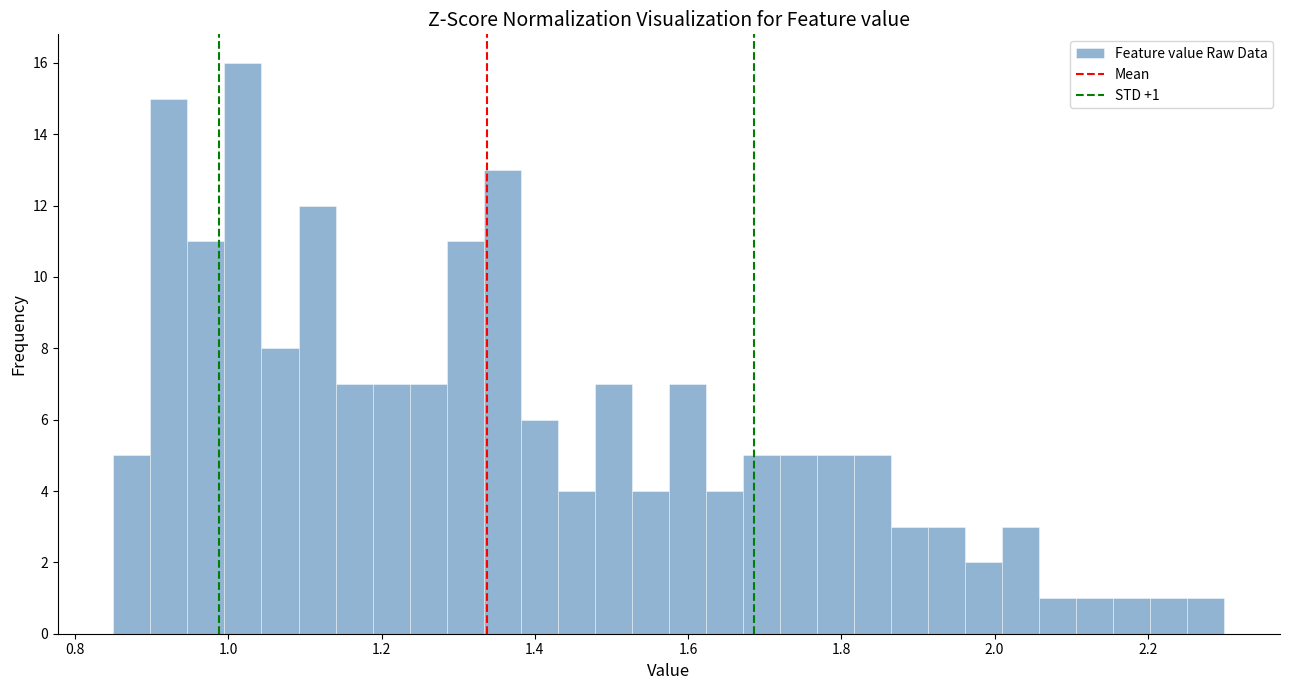

Around what value on the x-axis is the tallest bar? Give the approximate position of its centre, as read against the axis.

1.02